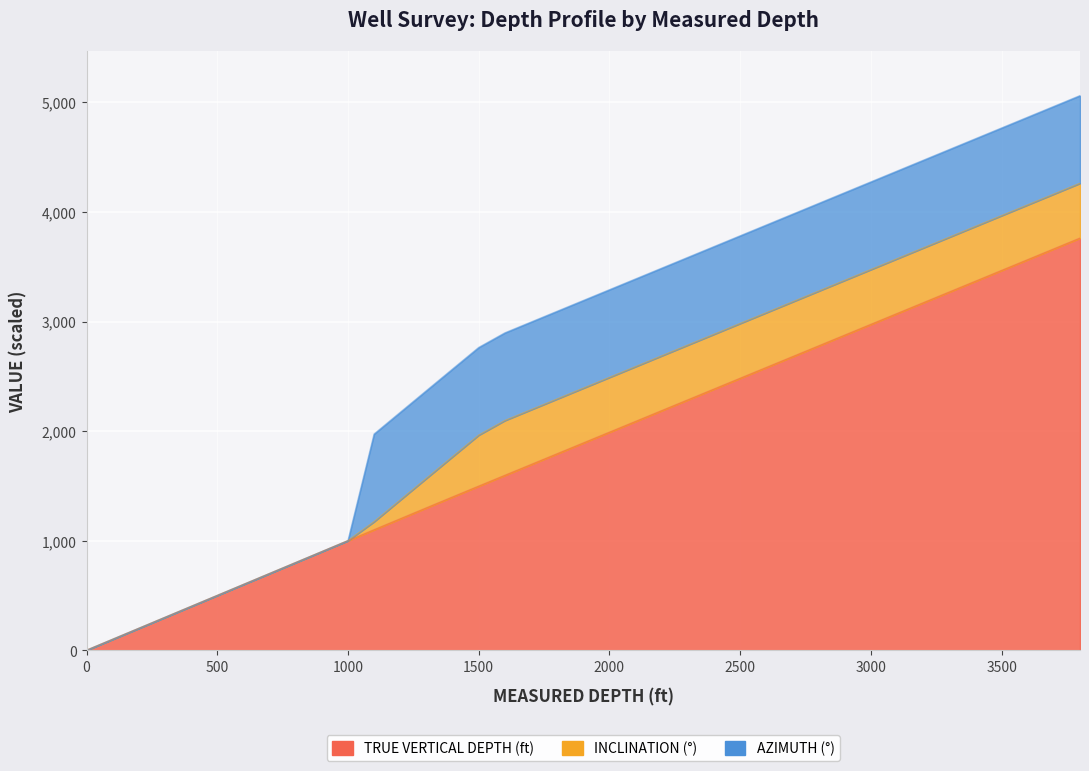

True or false: inclination (deg) and azimuth (deg) intersect in this chart.

False